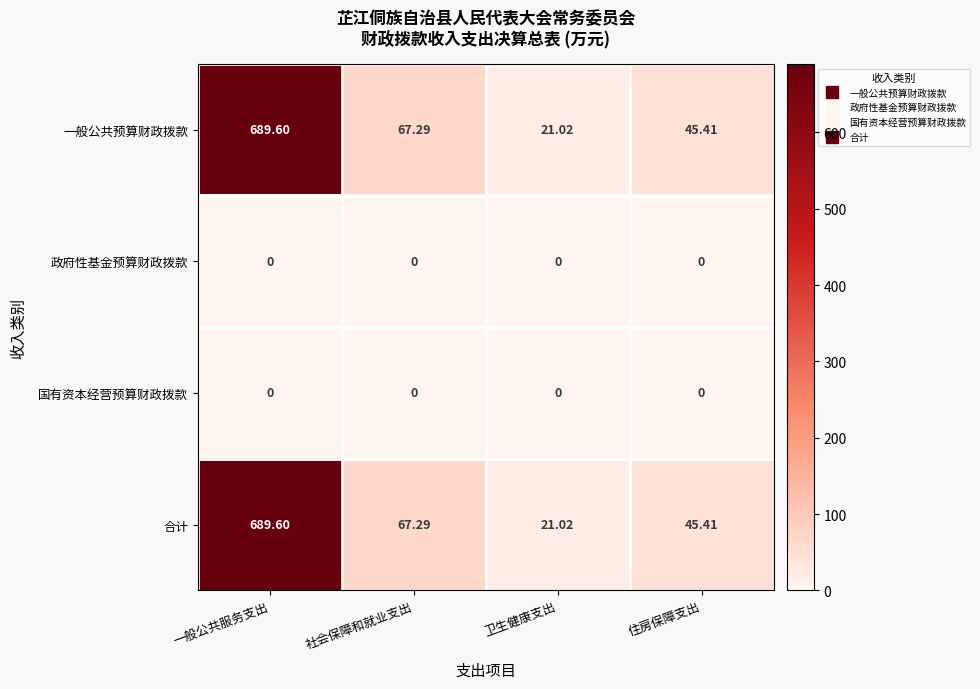

At which category is the sum across all series the highest?

一般公共服务支出